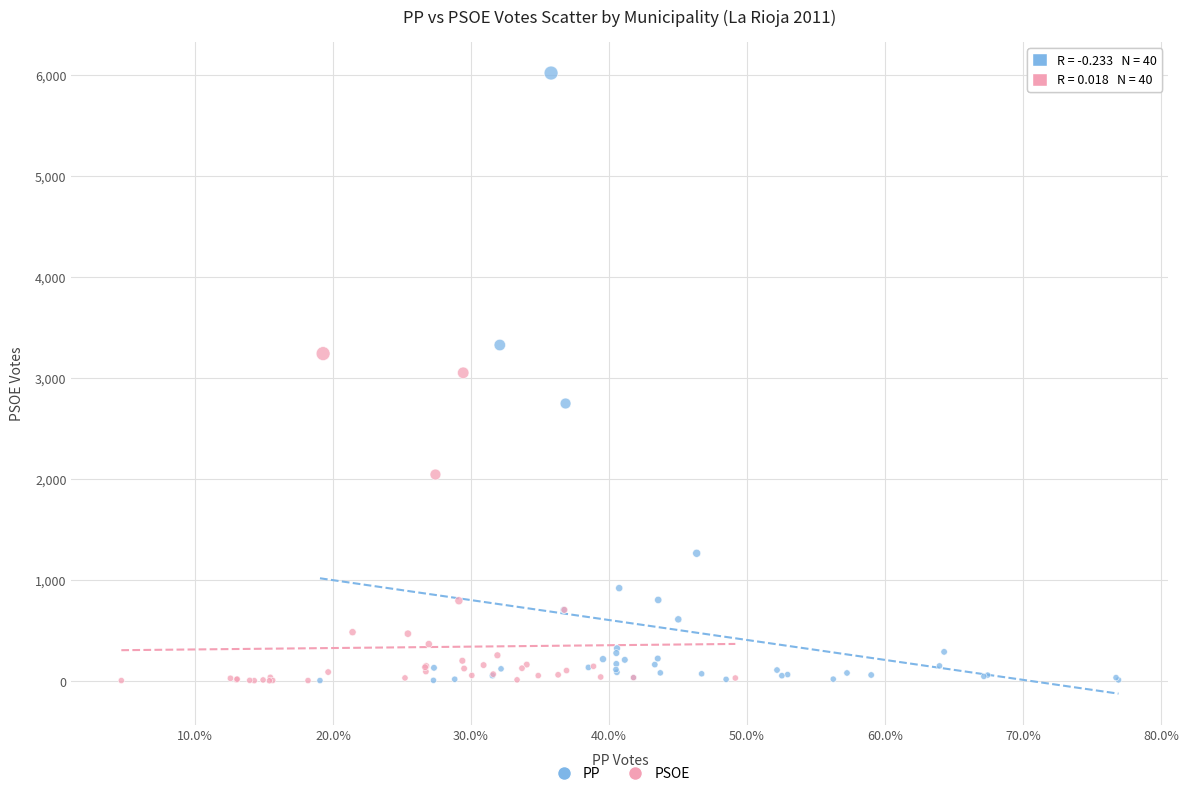

Which series has the largest Y range (max minus min)?

PP